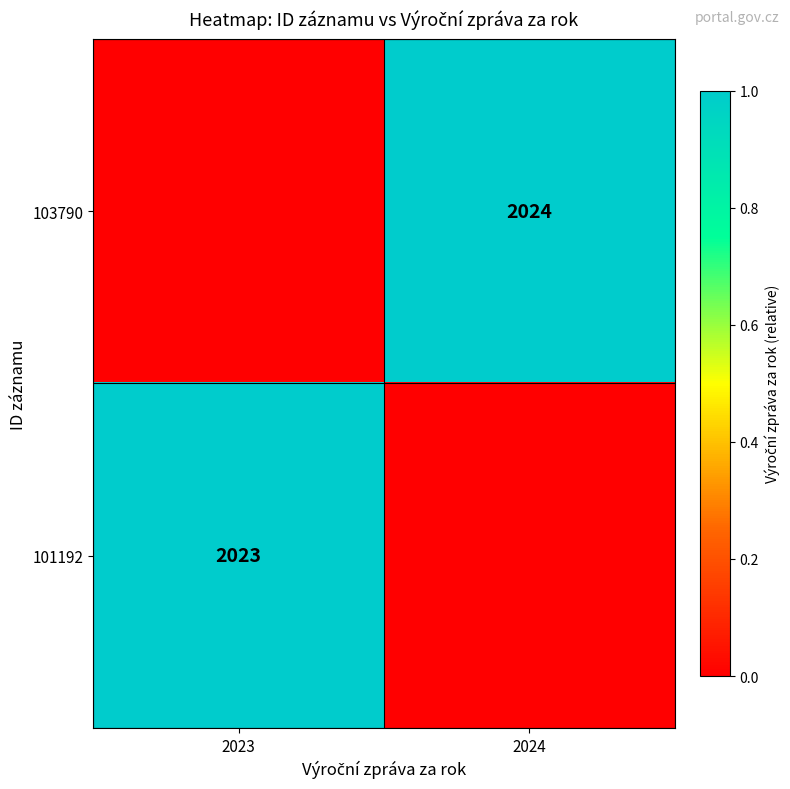

Is it true that 101192 equals 889 at 2023?

False